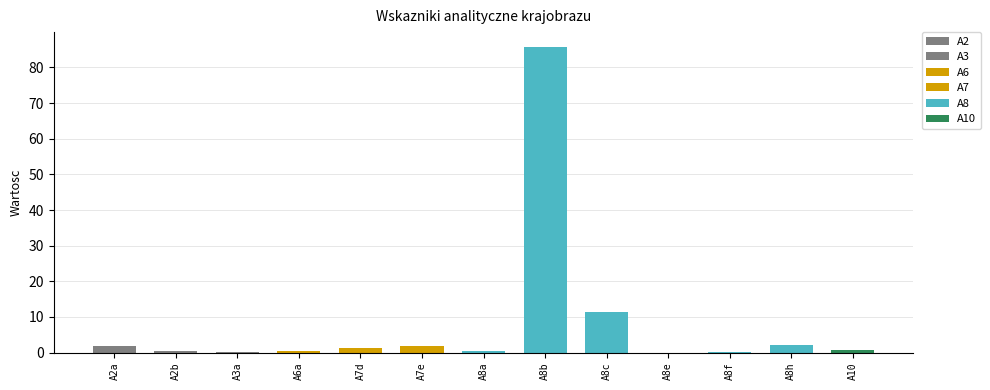

Where is the data nearest to the value 42?

A8c